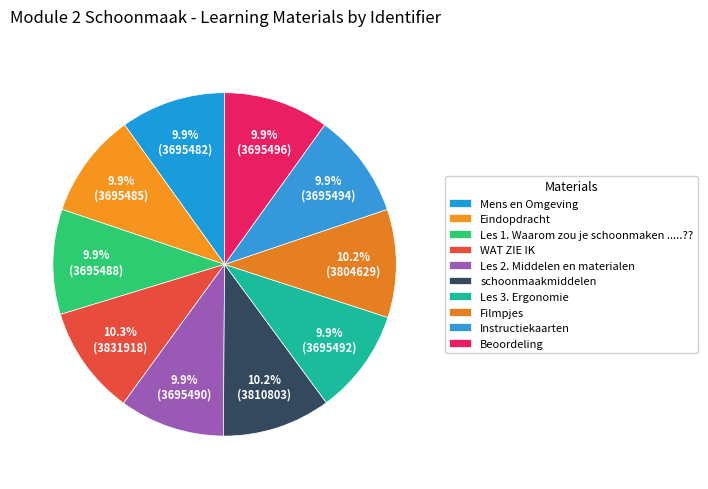

Does Filmpjes account for over 50% of the chart?

No